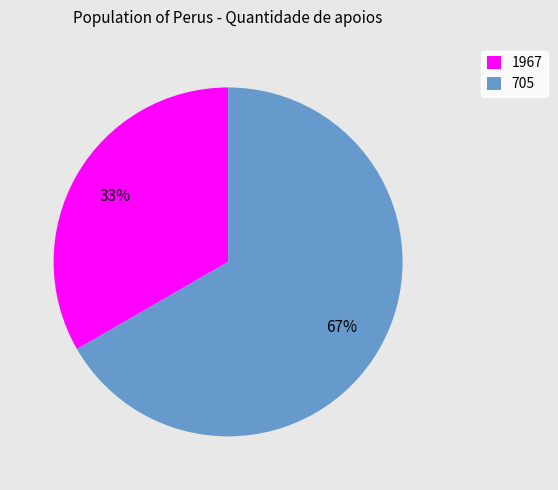

Which has a higher value, 1967 or 705?

705